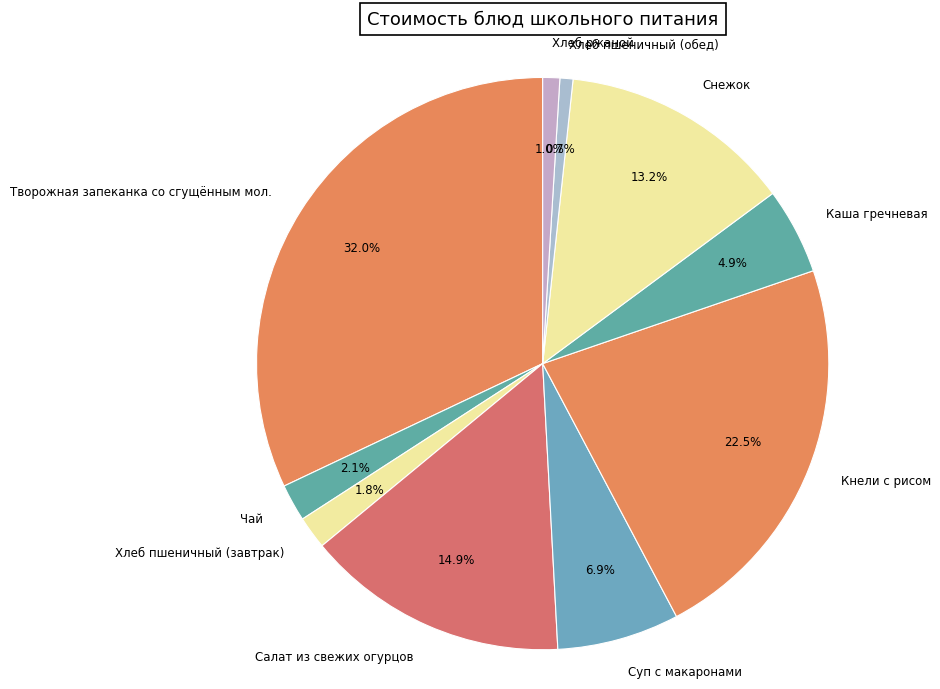

Which slice is the largest?

Творожная запеканка со сгущённым мол.